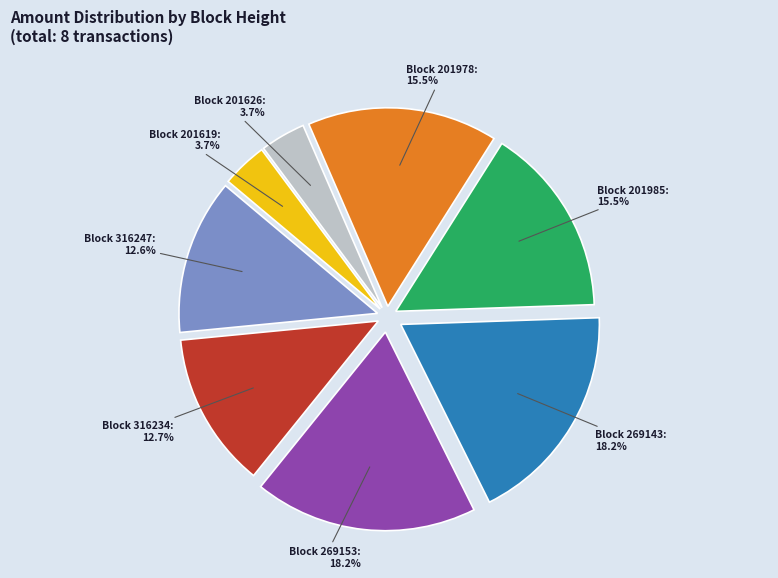

Which has a higher value, Block 269143 or Block 201626?

Block 269143